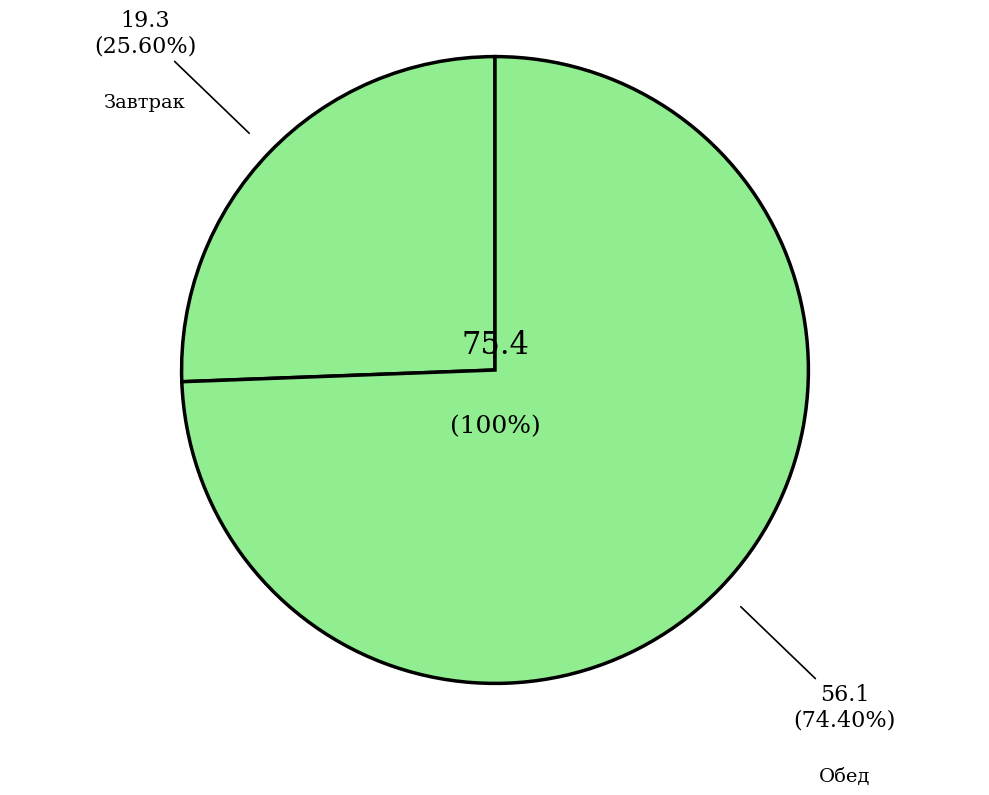

Does Компот из смеси сухофруктов represent more than half of the total?

No